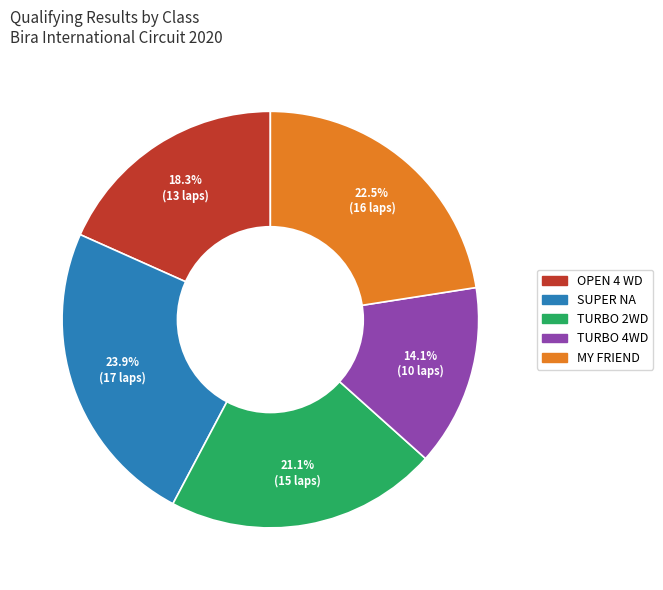

Is there a majority slice in this chart?

No